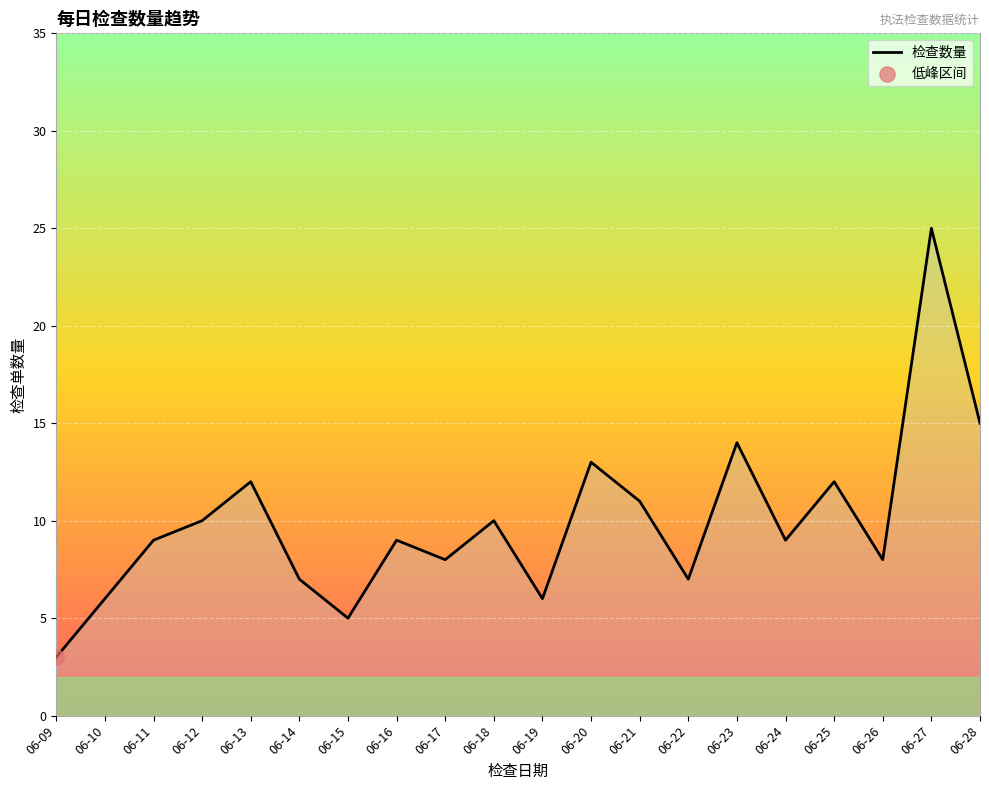

What is the change in value from 06-13 to 06-18?

-2